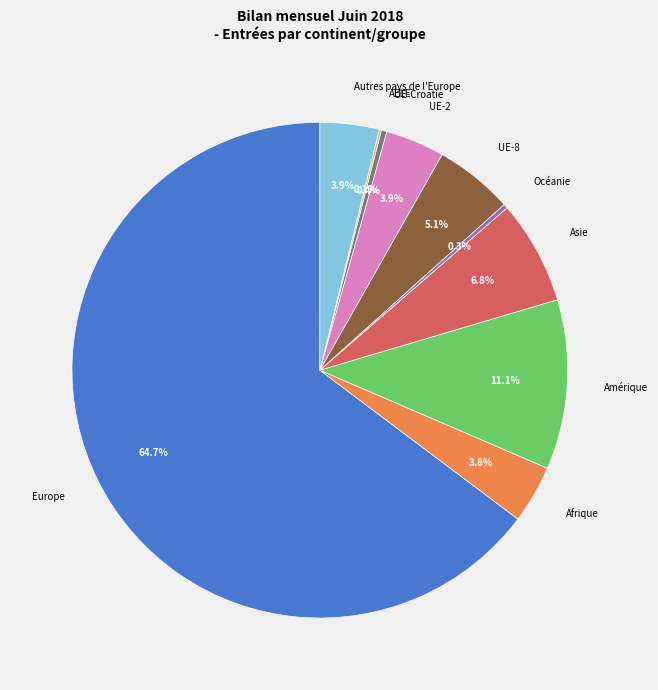

To the nearest percent, what is the combined percentage of Autres pays de l'Europe and Océanie?

4%